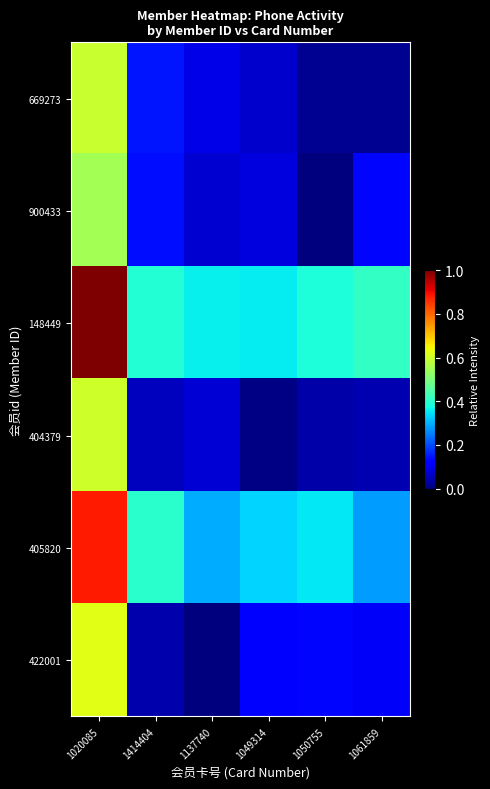

Reading left to right, what are all the values shown in this chart?

669273: 1020085=0.6	1414404=0.1	1137740=0.1	1049314=0.1	1050755=0.0	1061859=0.0
900433: 1020085=0.5	1414404=0.1	1137740=0.1	1049314=0.1	1050755=0.0	1061859=0.1
148449: 1020085=1.0	1414404=0.4	1137740=0.4	1049314=0.4	1050755=0.4	1061859=0.4
404379: 1020085=0.6	1414404=0.1	1137740=0.1	1049314=0.0	1050755=0.0	1061859=0.0
405820: 1020085=0.9	1414404=0.4	1137740=0.3	1049314=0.3	1050755=0.4	1061859=0.3
422001: 1020085=0.6	1414404=0.0	1137740=0.0	1049314=0.1	1050755=0.1	1061859=0.1